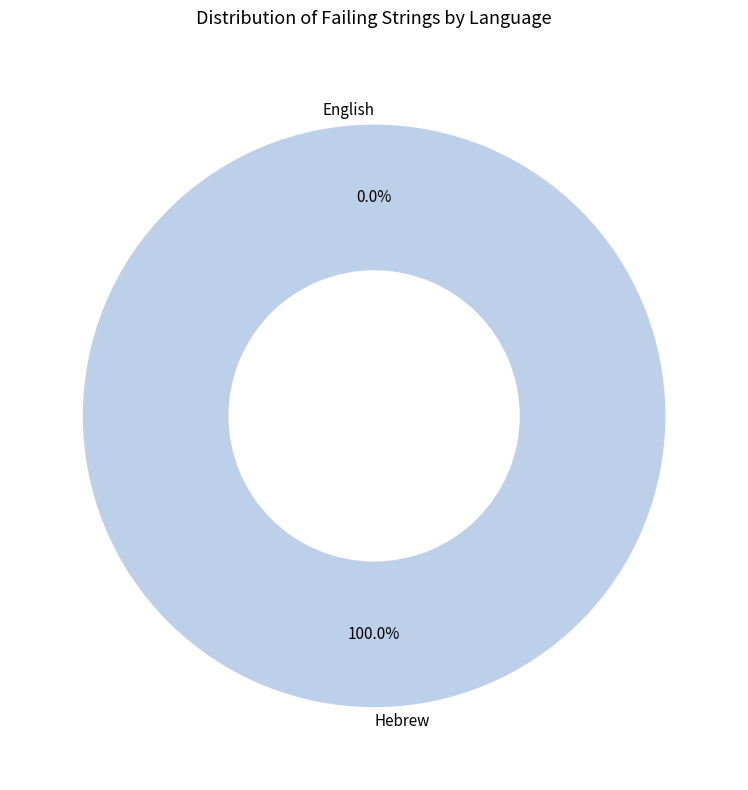

To the nearest percent, what is the average slice percentage?

50%